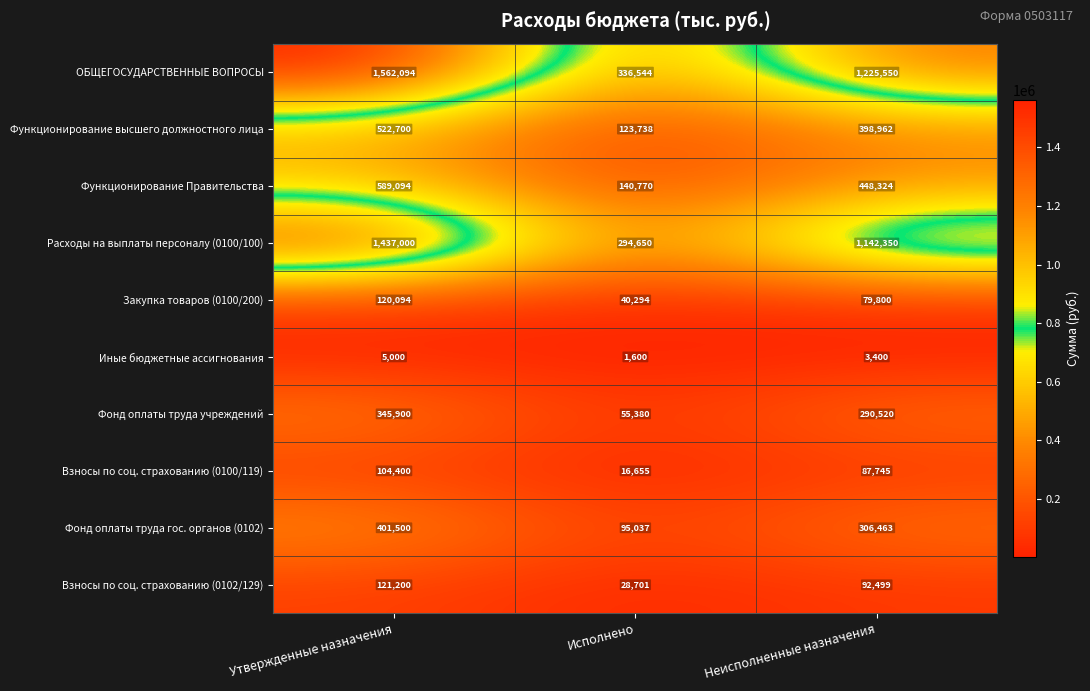

Reading left to right, transcribe all the data shown in this chart.

ОБЩЕГОСУДАРСТВЕННЫЕ ВОПРОСЫ: 1562094	336544	1225550
Функционирование высшего должностного лица: 522700	123738	398962
Функционирование Правительства: 589094	140770	448324
Расходы на выплаты персоналу (0100/100): 1437000	294650	1142350
Закупка товаров (0100/200): 120094	40294	79800
Иные бюджетные ассигнования: 5000	1600	3400
Фонд оплаты труда учреждений: 345900	55380	290520
Взносы по соц. страхованию (0100/119): 104400	16655	87745
Фонд оплаты труда гос. органов (0102): 401500	95037	306463
Взносы по соц. страхованию (0102/129): 121200	28701	92499